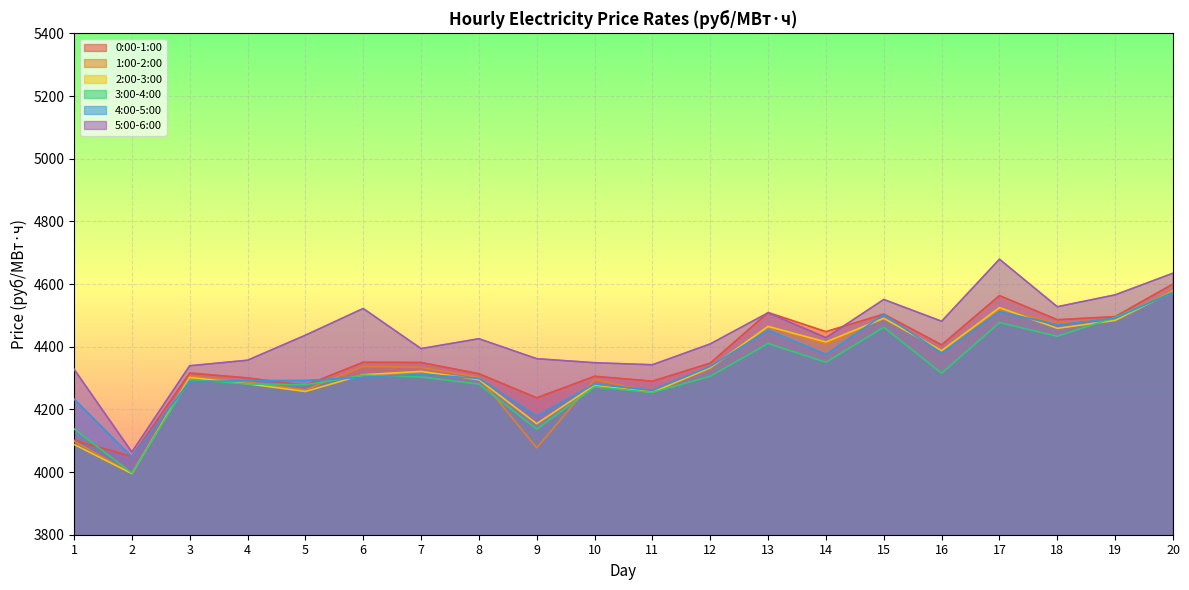

What is the difference between the maximum and minimum values in the 0:00-1:00 series?

550.7